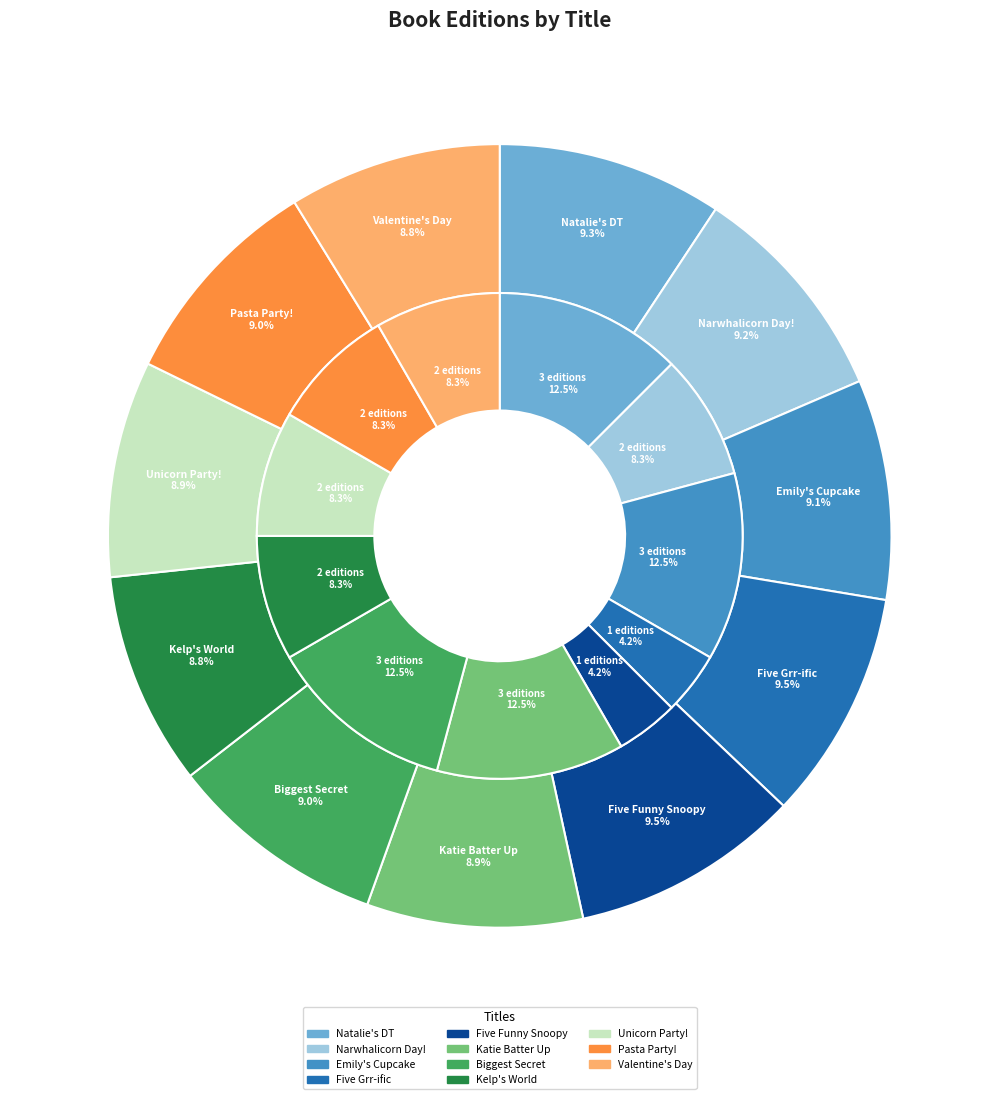

What percentage is the Unicorn Party! slice, to the nearest percent?

9%